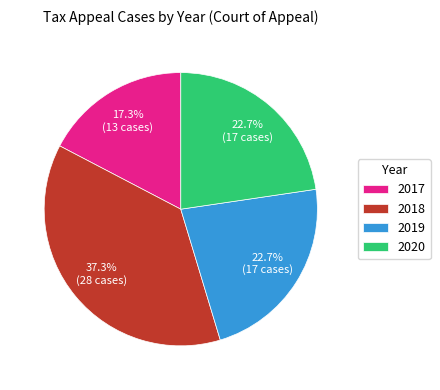

How many segments does this pie chart have?

4